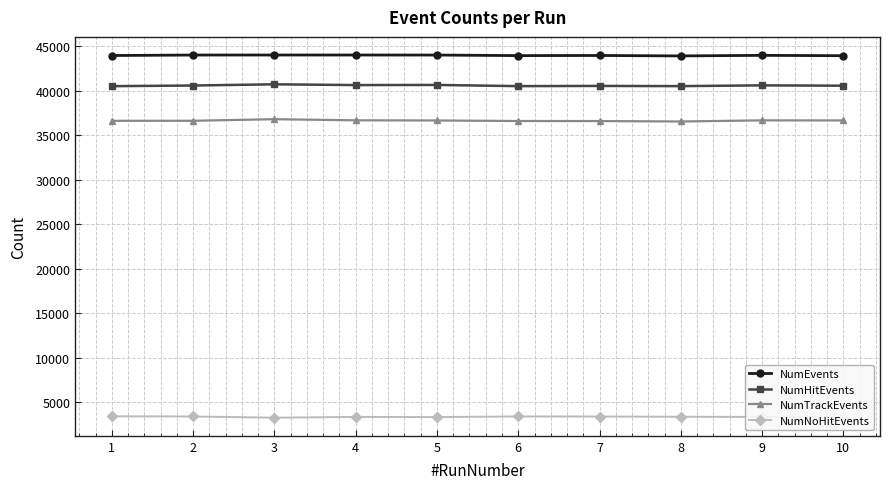

What is the value of the NumTrackEvents point at the 5th from the left?

36654